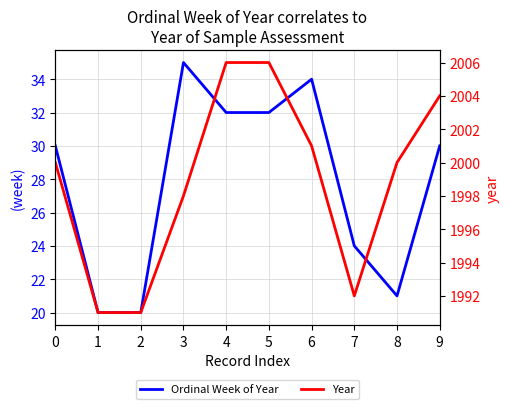

Is the value of Year at 3 greater than the value of Ordinal Week of Year at 7?

Yes